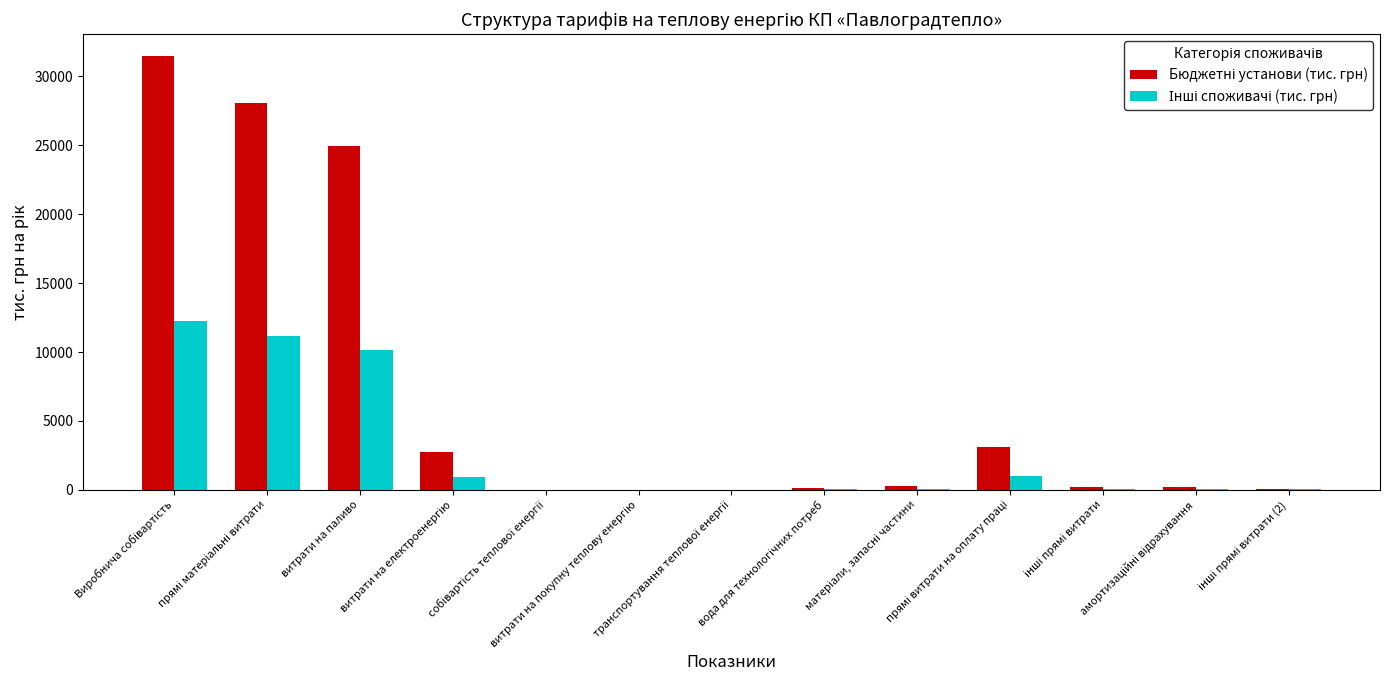

What is the greatest value displayed?

31489.8